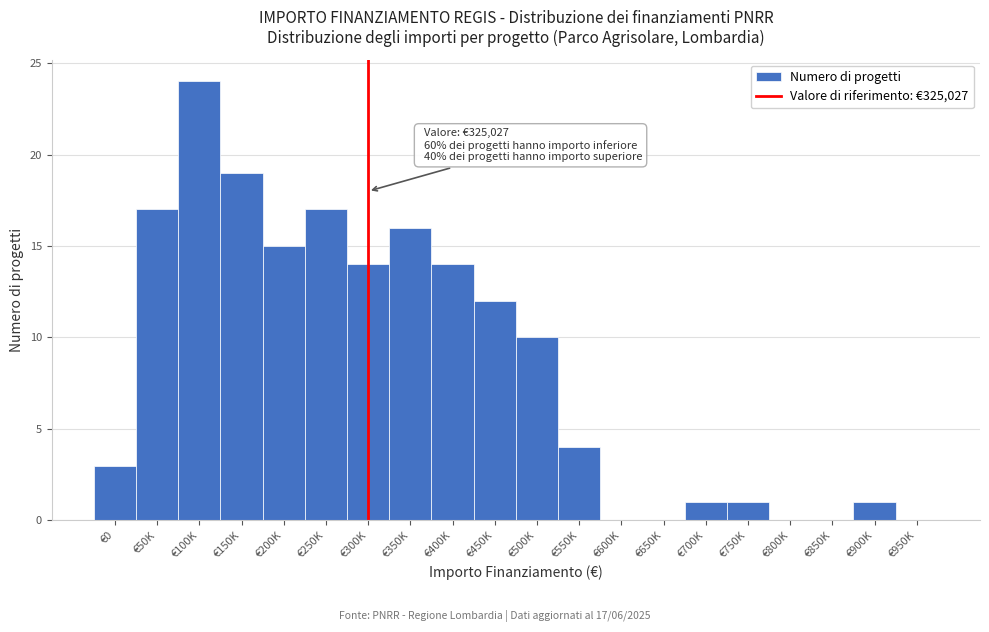

Reading left to right, list all the values displayed in this chart.

€0=3	€50K=17	€100K=24	€150K=19	€200K=15	€250K=17	€300K=14	€350K=16	€400K=14	€450K=12	€500K=10	€550K=4	€600K=0	€650K=0	€700K=1	€750K=1	€800K=0	€850K=0	€900K=1	€950K=0